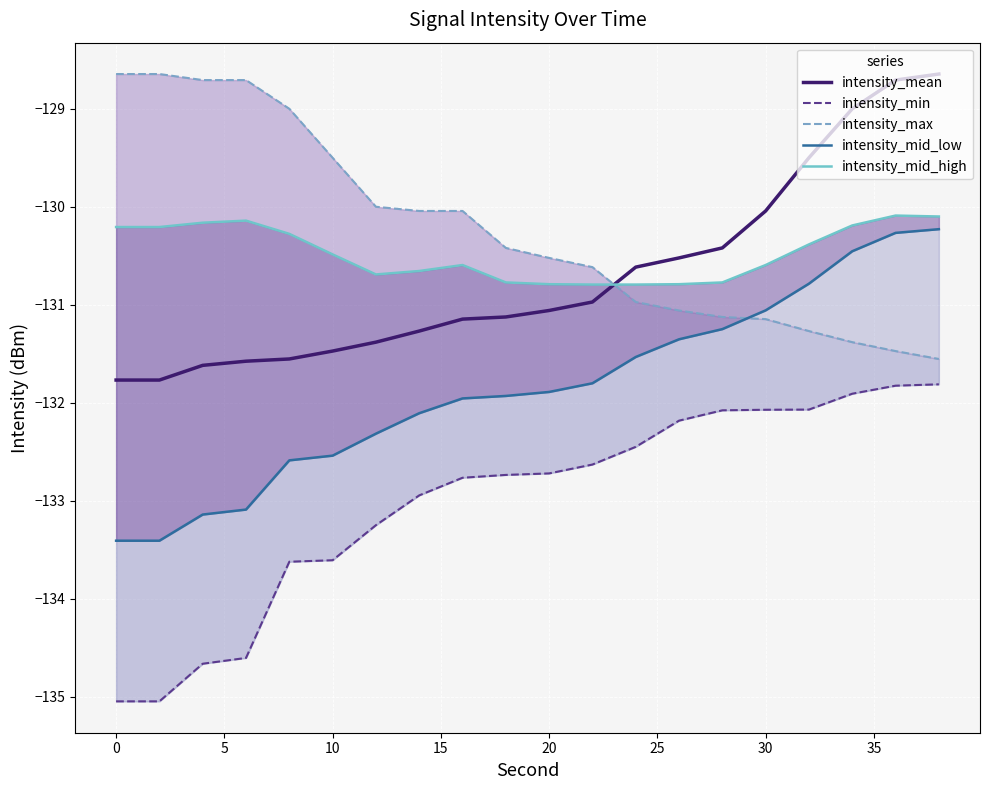

What is the minimum value for intensity_mean?

-131.8